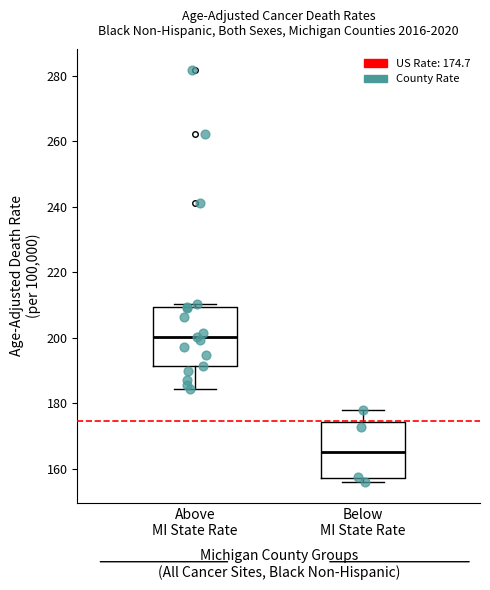

Where is the upper edge of the box for Above MI State Rate on the y-axis? The values are not printed on the chart, so give them approximately, as read against the axis.

210